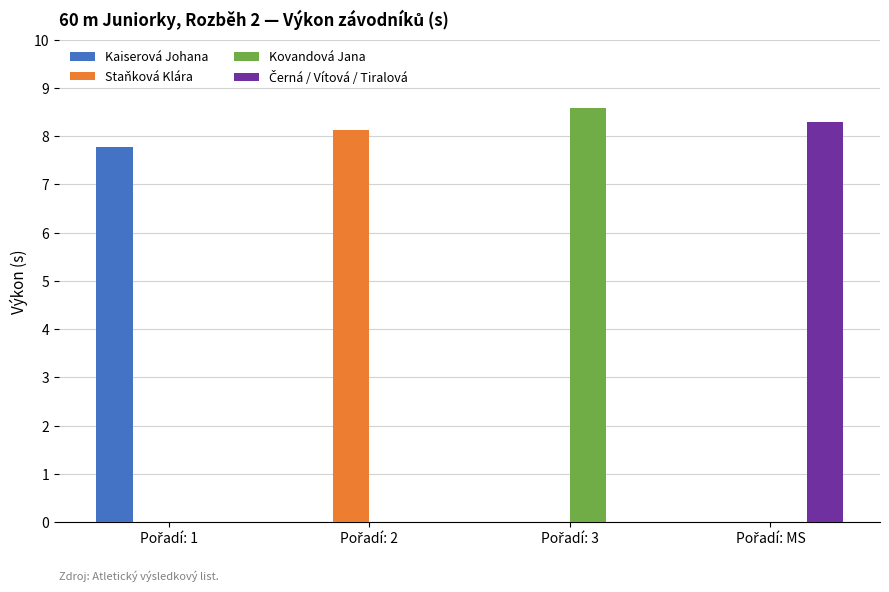

What is the sum of all Staňková Klára values?

8.1